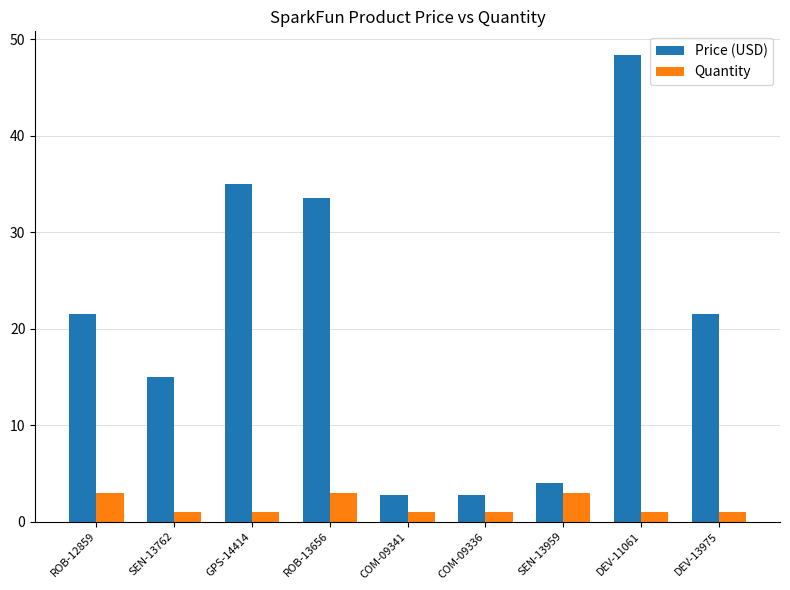

How many categories are shown in the chart?

9